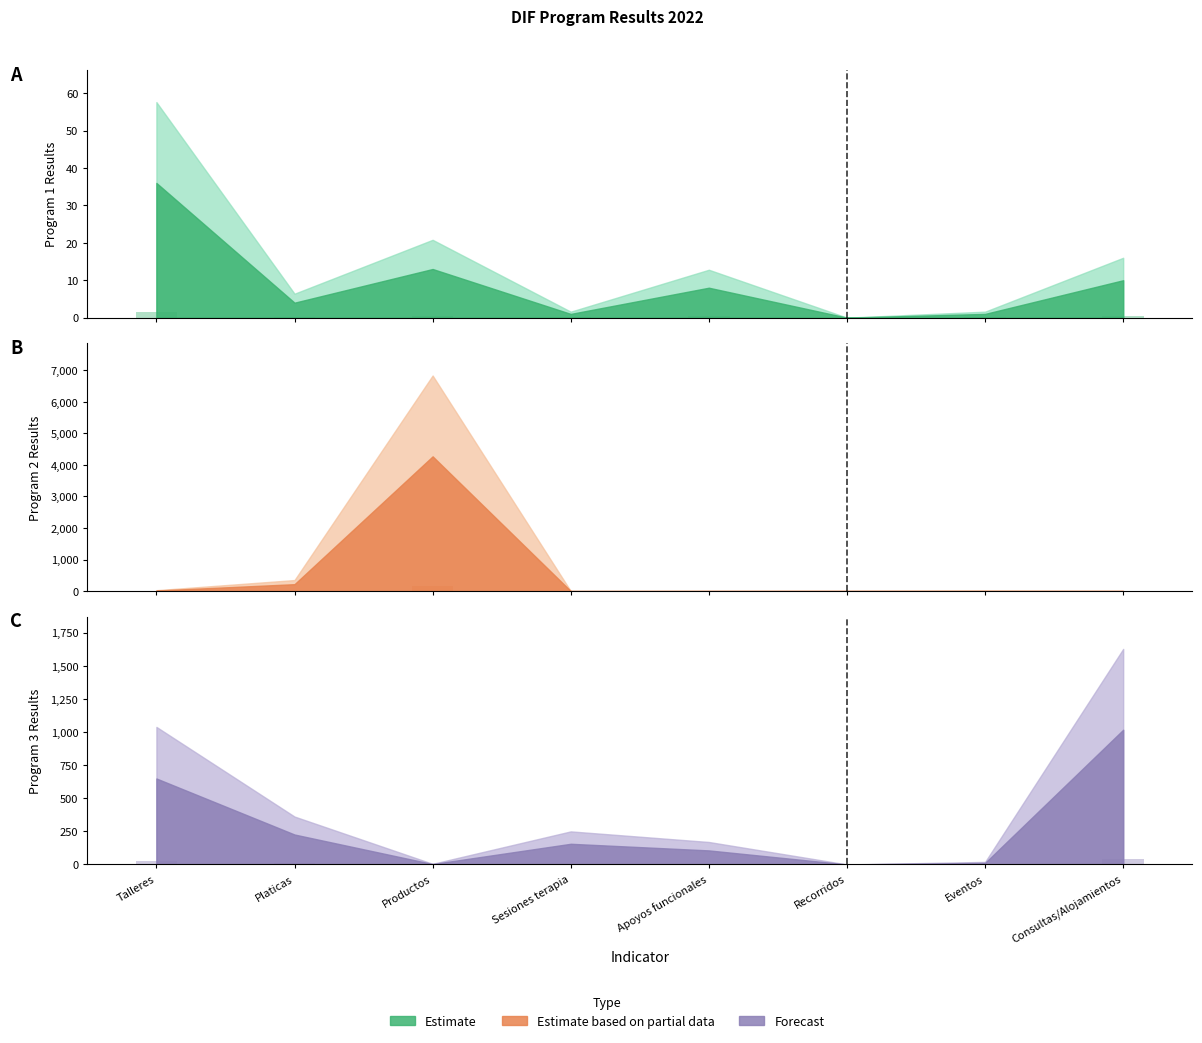

Count the number of data series in this chart.

3